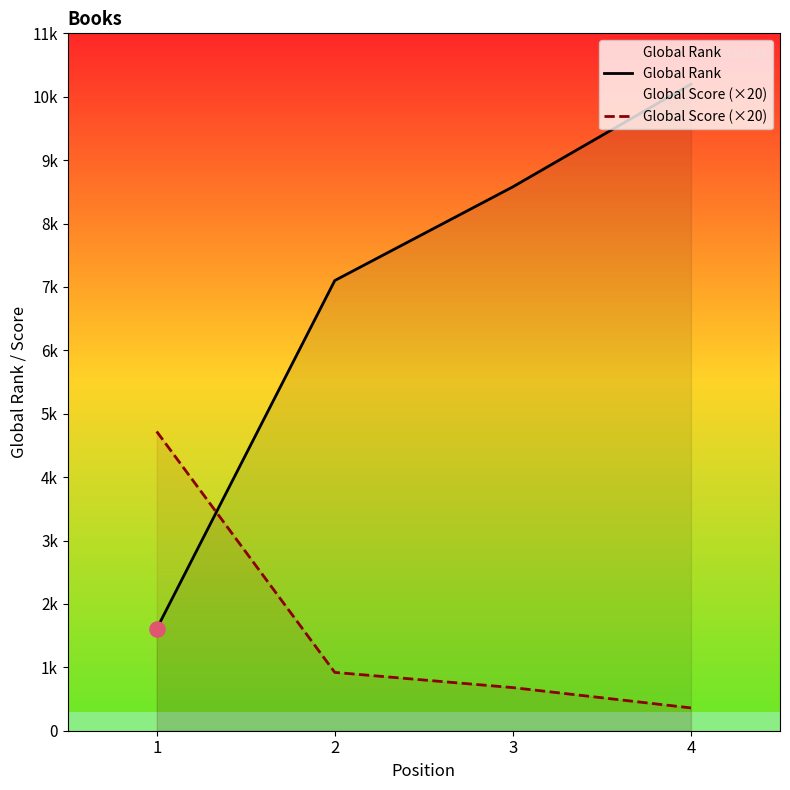

At how many categories does at least one series exceed 6708?

3